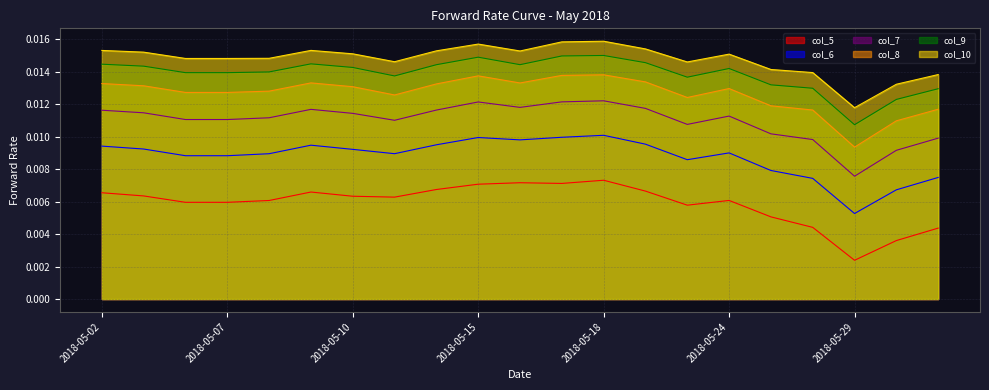

True or false: col_6 and col_8 intersect in this chart.

False